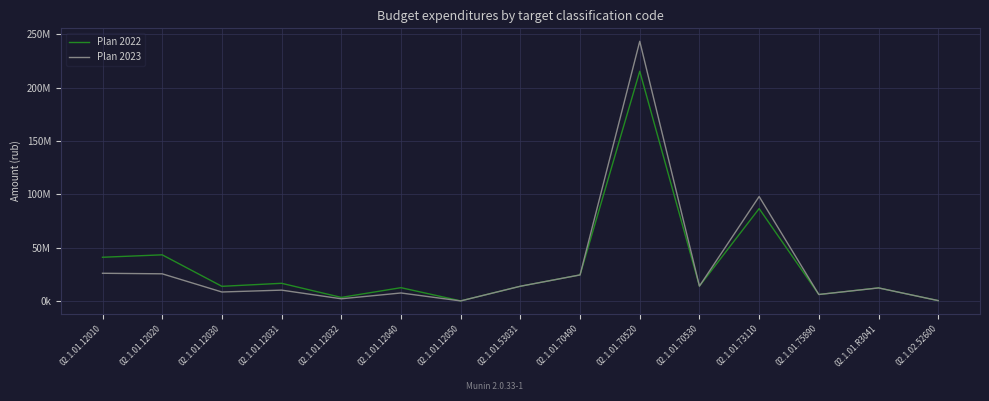

What are all the series names shown in the legend?

Plan 2022, Plan 2023